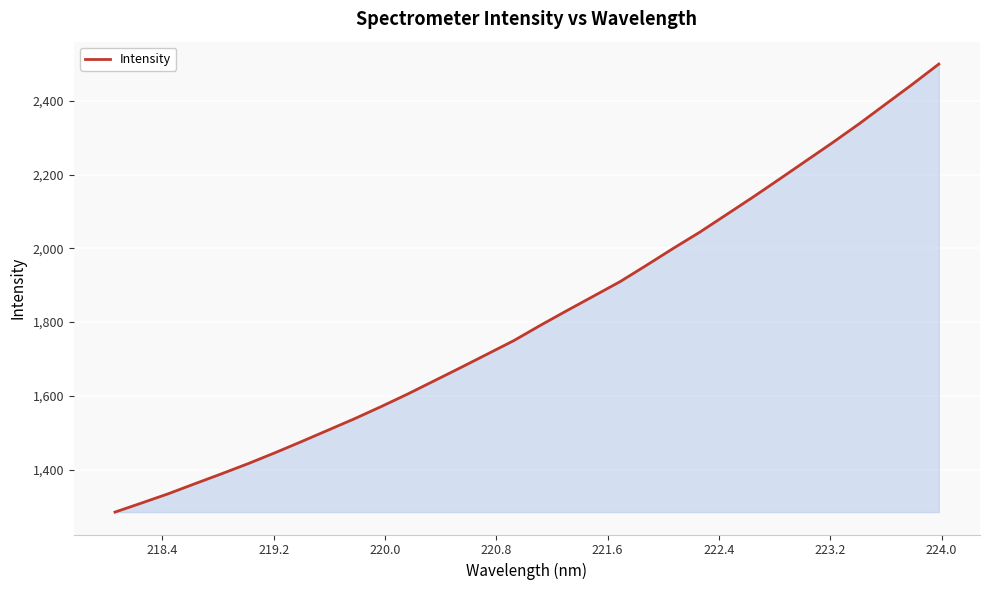

What is the greatest value displayed?

2499.5